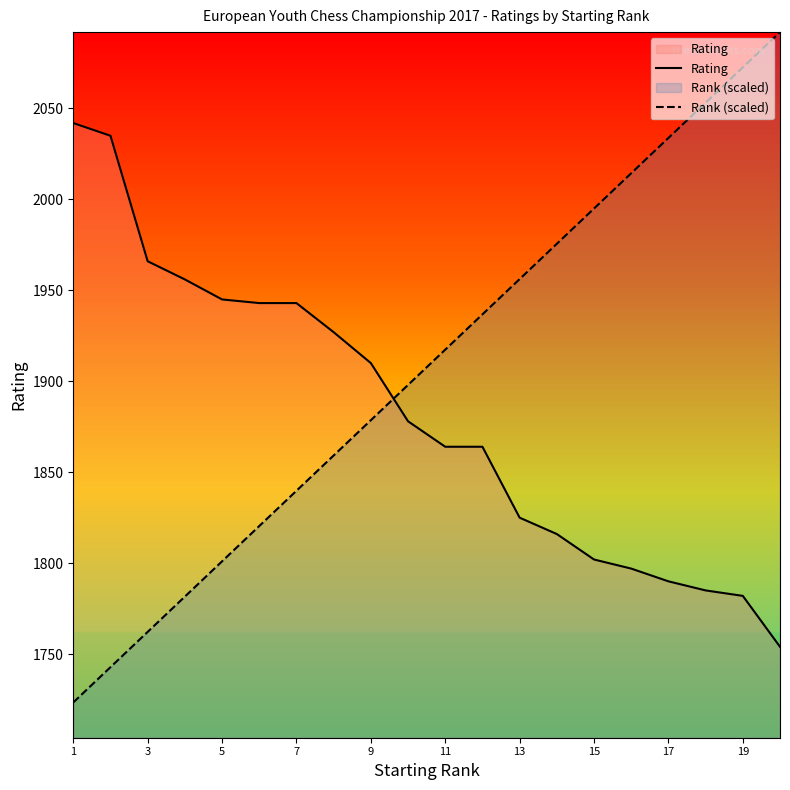

What is the difference between the second highest and second lowest values in the Rating series?

253.0